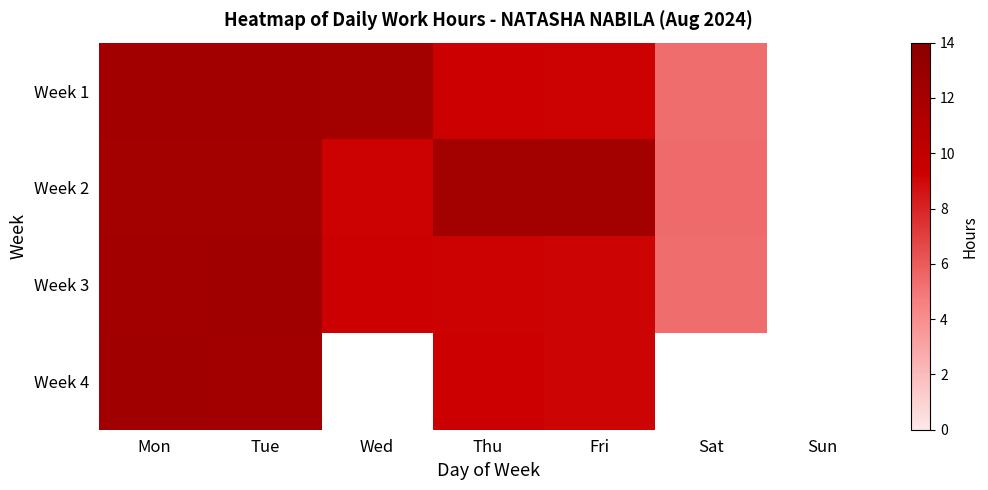

What is the spread (max minus min) of values at Tue?

0.1